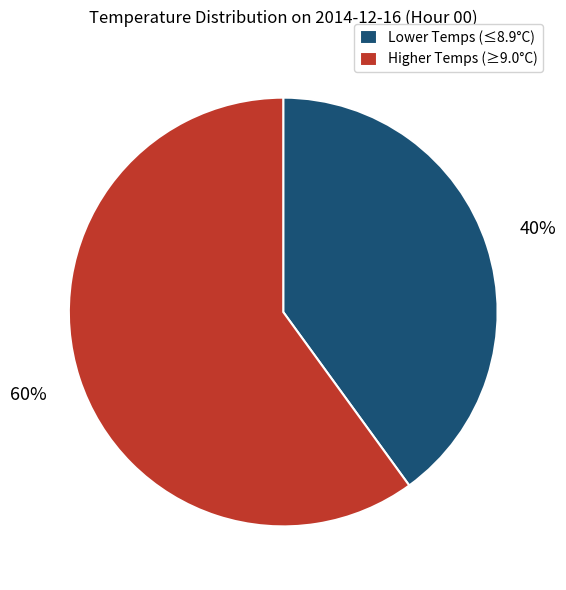

To the nearest percent, what is the combined percentage of Higher Temps (≥9.0°C) and Lower Temps (≤8.9°C)?

100%